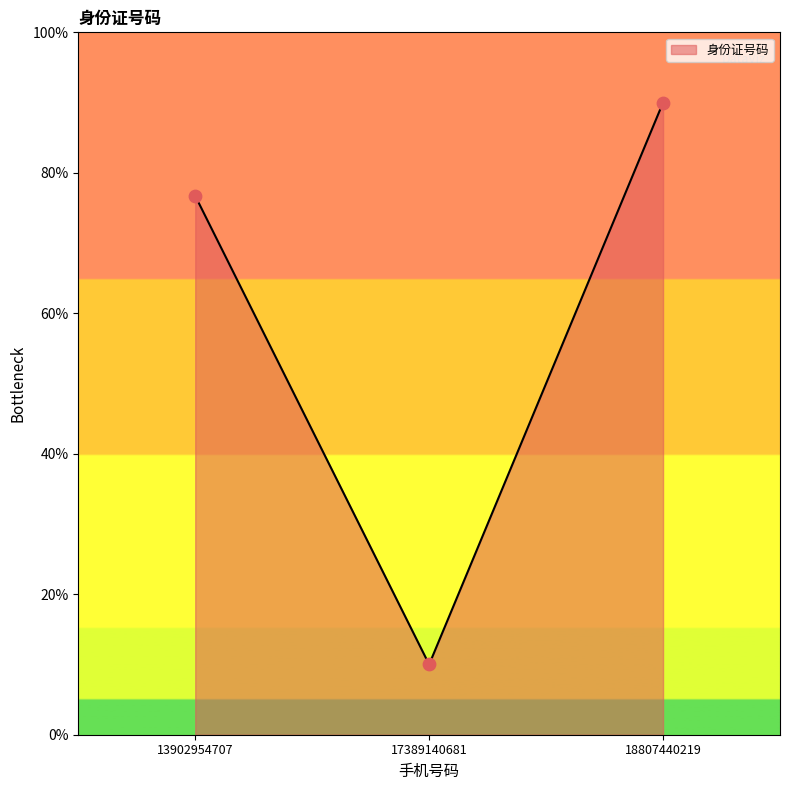

Approximately how many times larger is the value at 18807440219 compared to 13902954707?

1.2